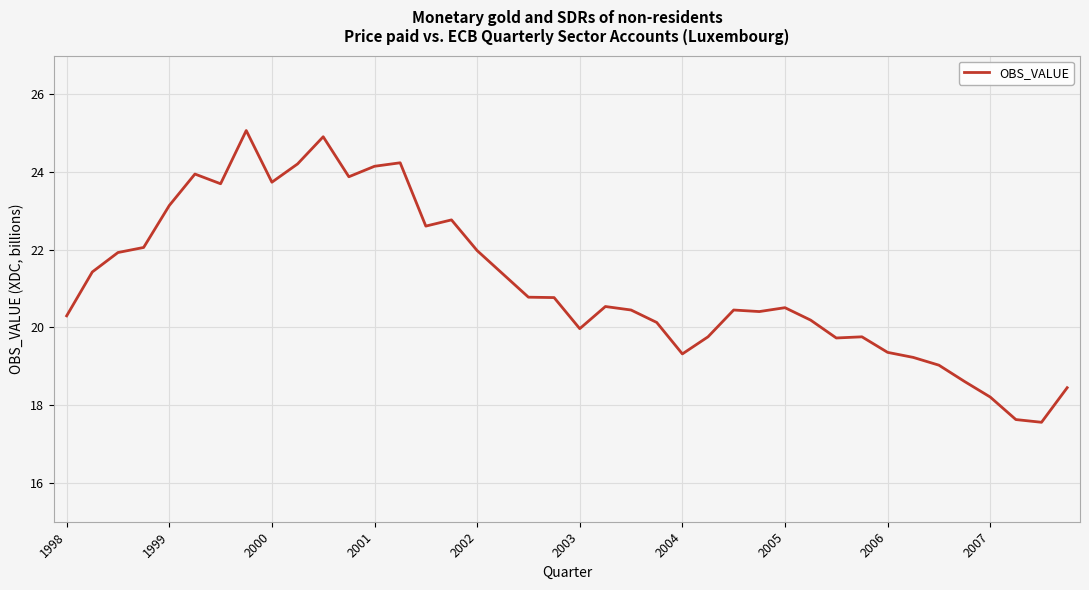

What is the greatest value displayed?

25.1